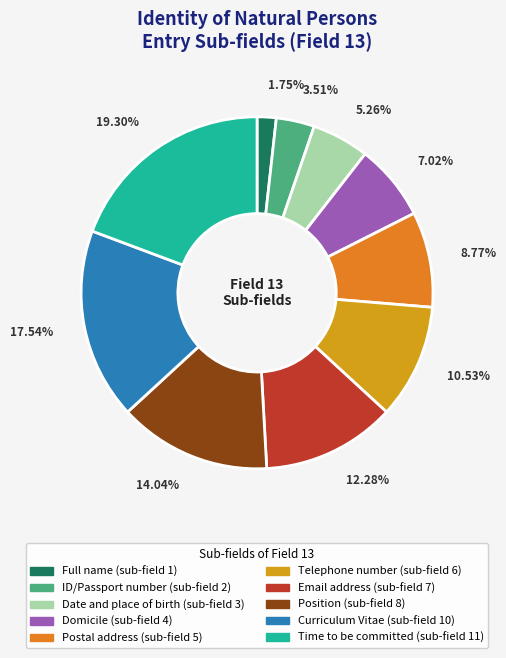

Does any single category account for the majority?

No